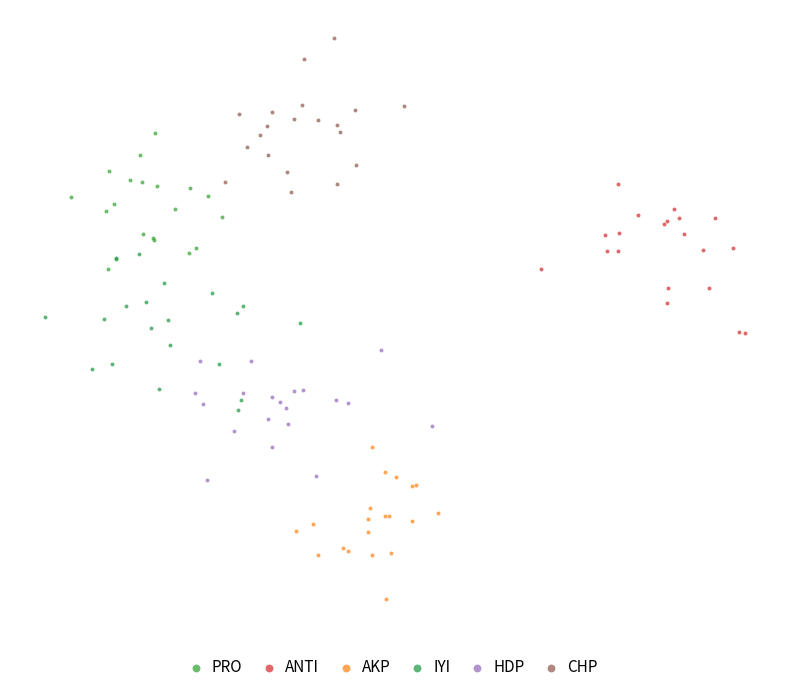

Which series contains the lowest Y value?

AKP